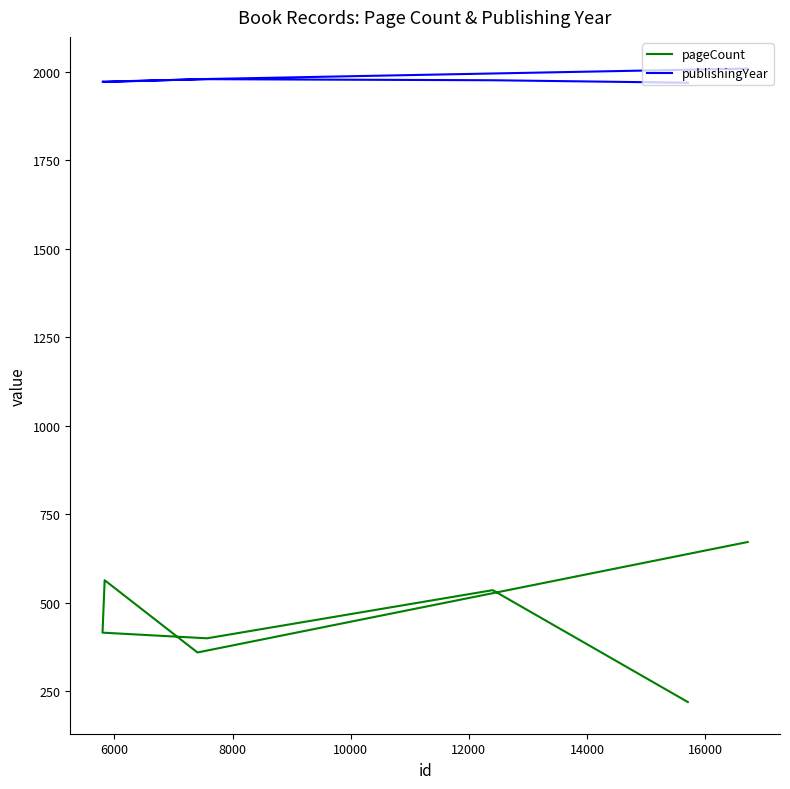

How many interior local valleys does the pageCount series have?

2